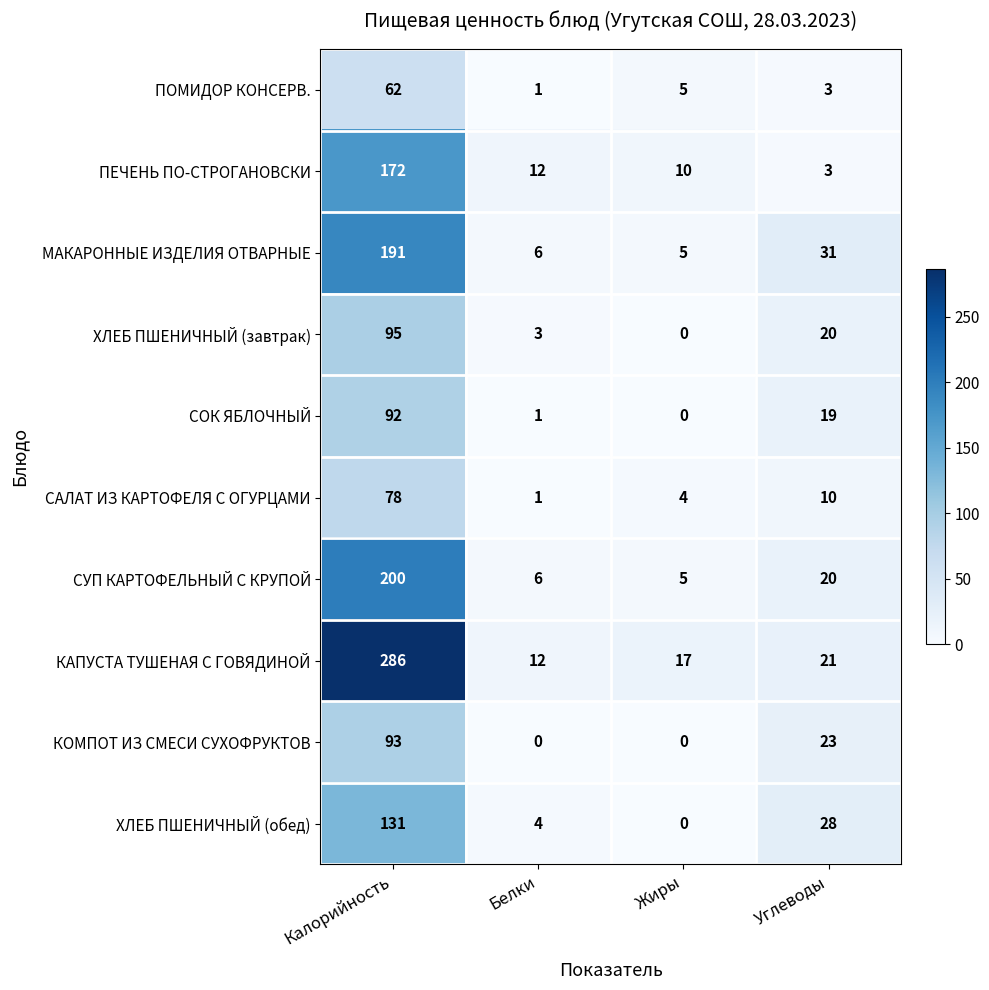

What is the difference between the highest and lowest values at Углеводы?

28